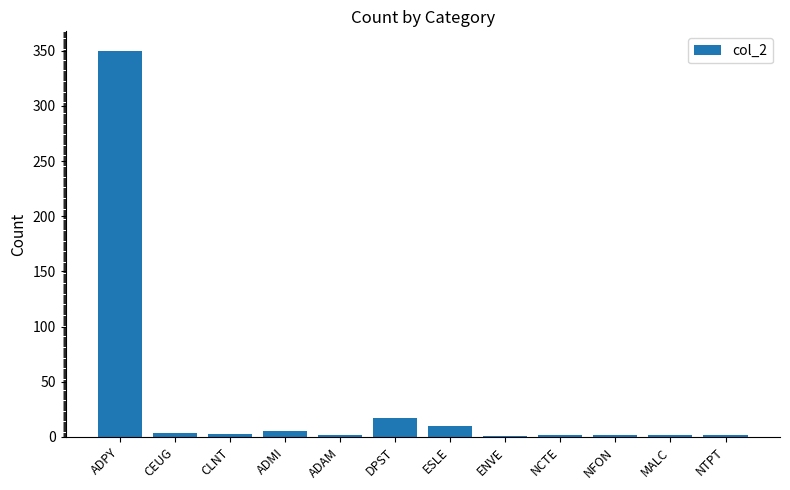

Is it true that the value at CEUG is 4?

True